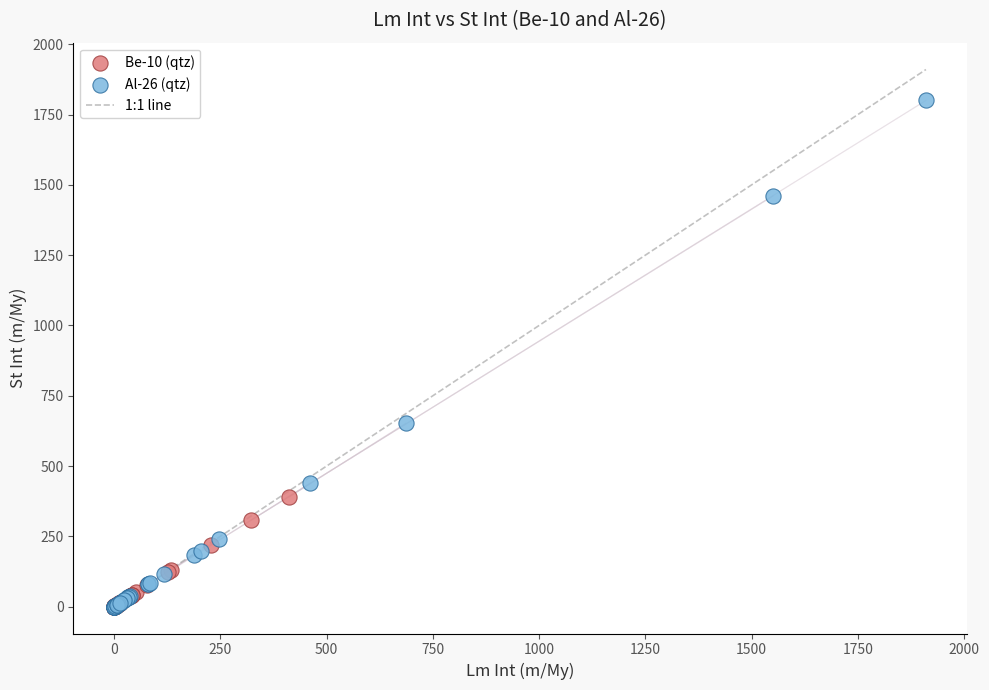

Which series has the largest Y range (max minus min)?

Al-26 (qtz)